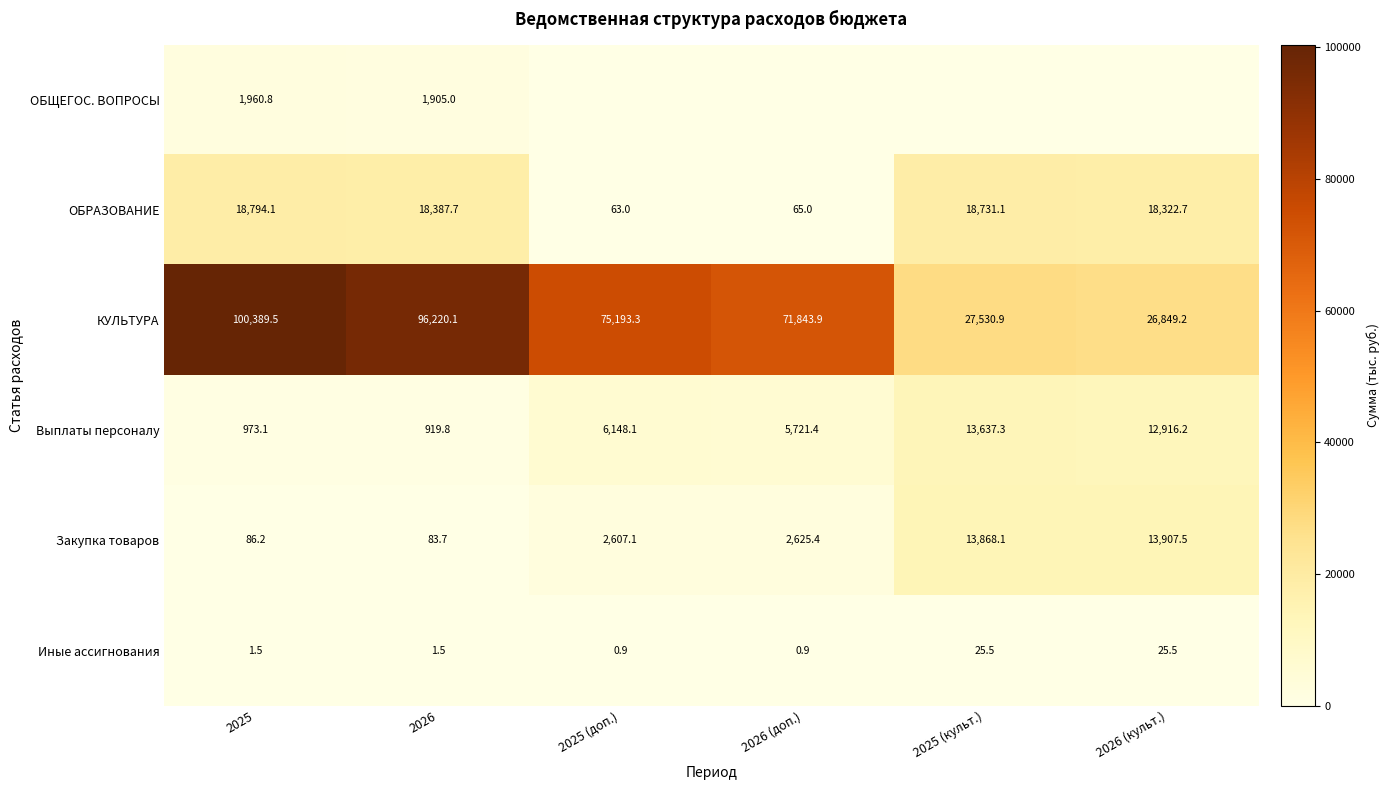

What is the difference between the second highest and second lowest values in the Выплаты персоналу series?

11943.1